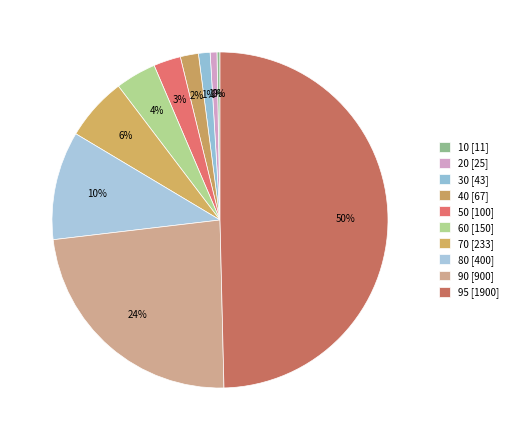

Count the number of slices in the pie.

10